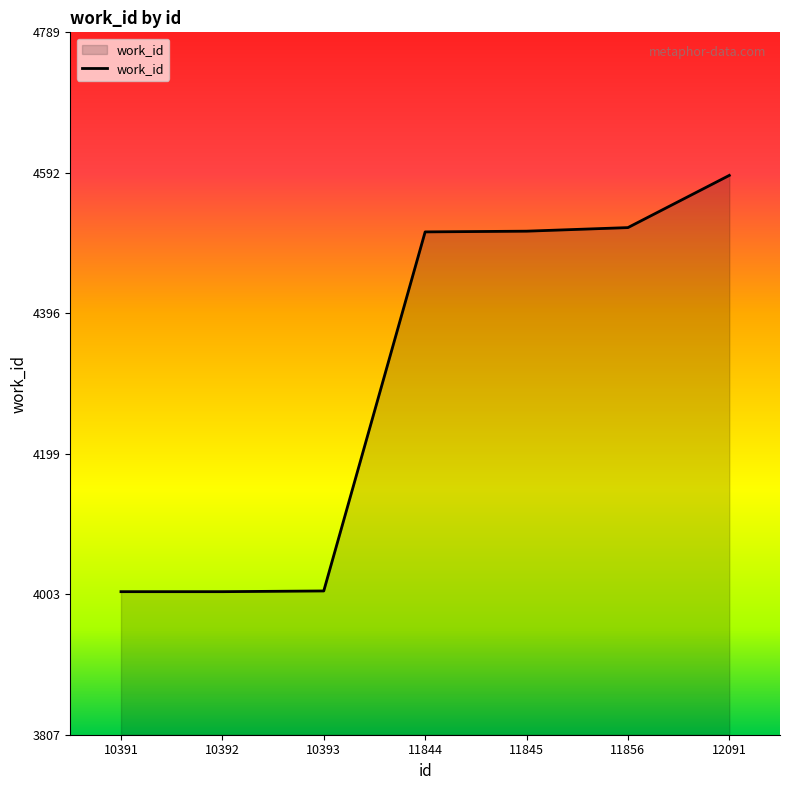

What is the change in value from 11844 to 12091?

+79